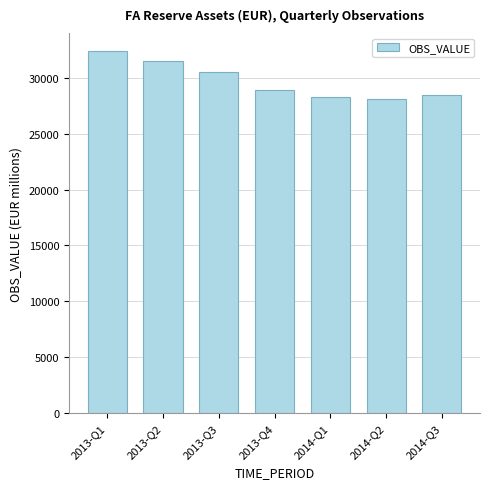

What is the value of the 3rd bar from the left?

30536.1